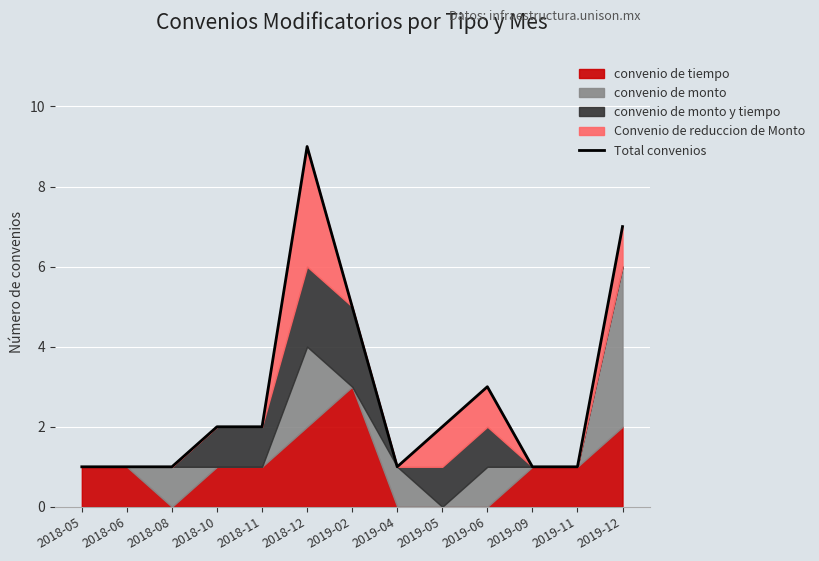

The chart shows a value of 2 at 2018-10. True or false?

True